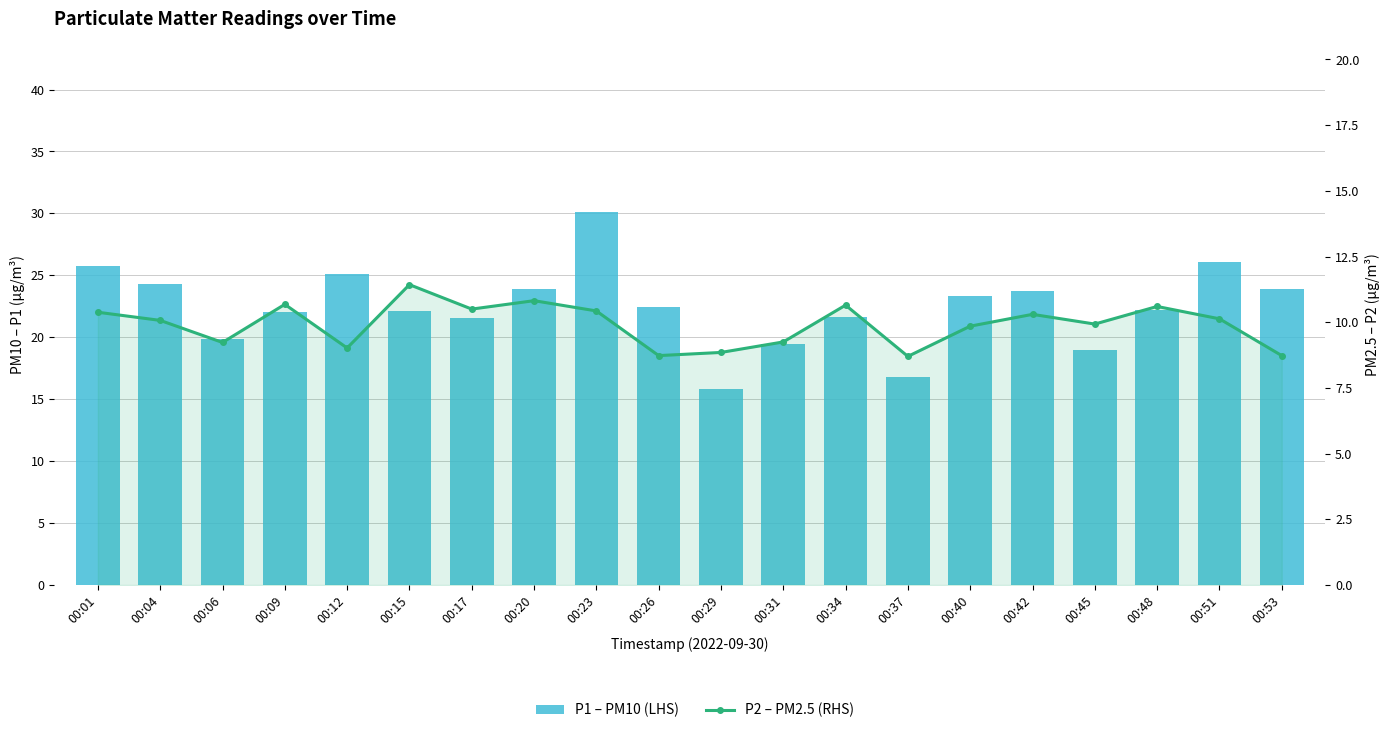

Are the bars grouped side by side (vs. stacked)?

Yes